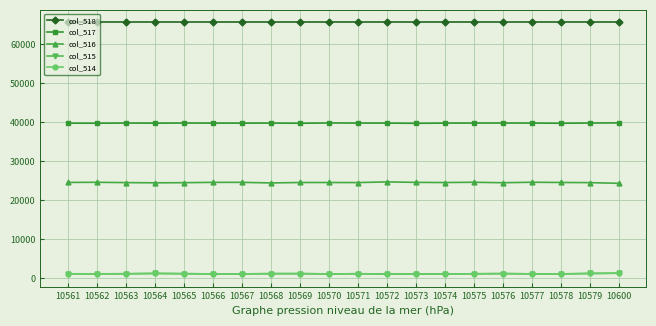

Count the number of categories in the chart.

20